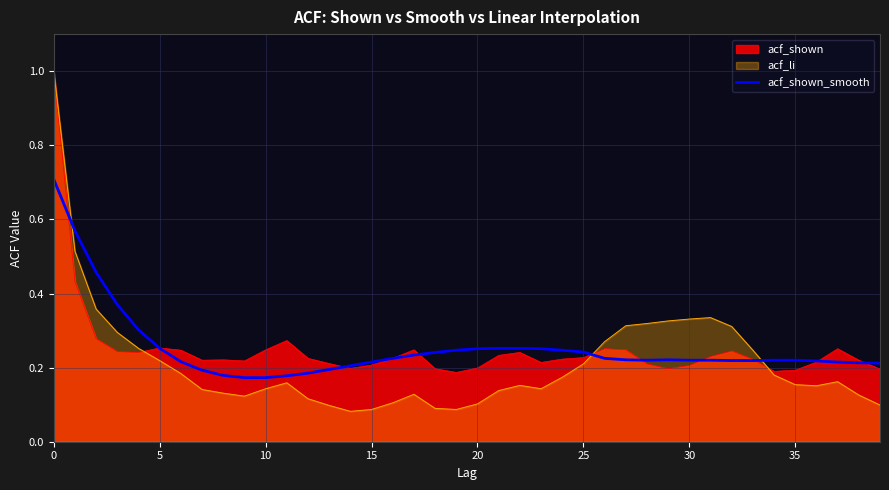

True or false: the data shows 0.2 at 38.

True